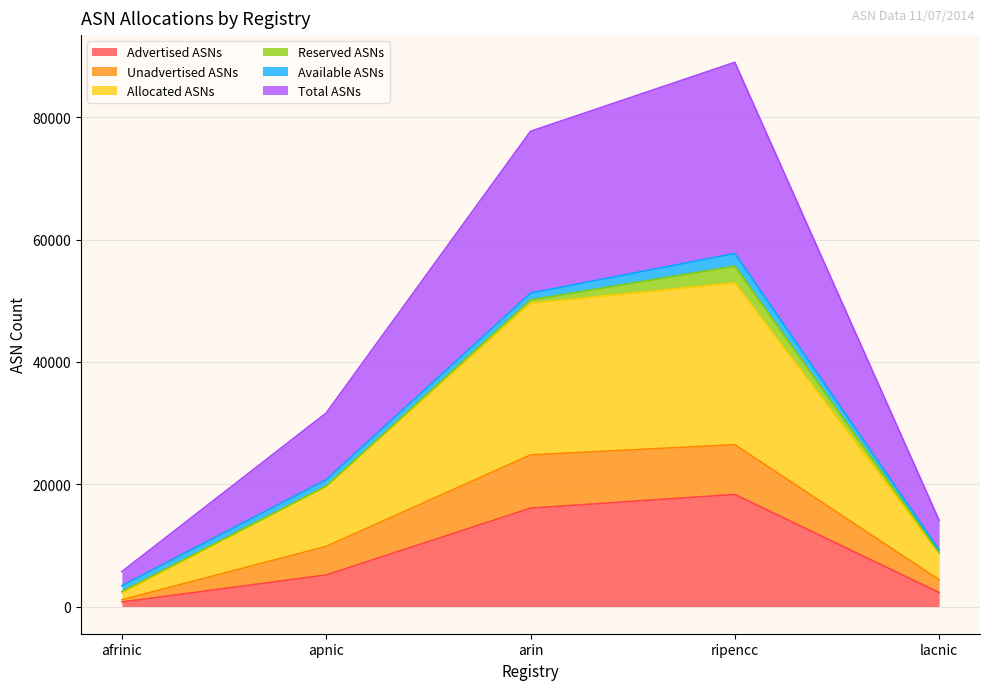

Which has a higher value, afrinic or apnic?

apnic